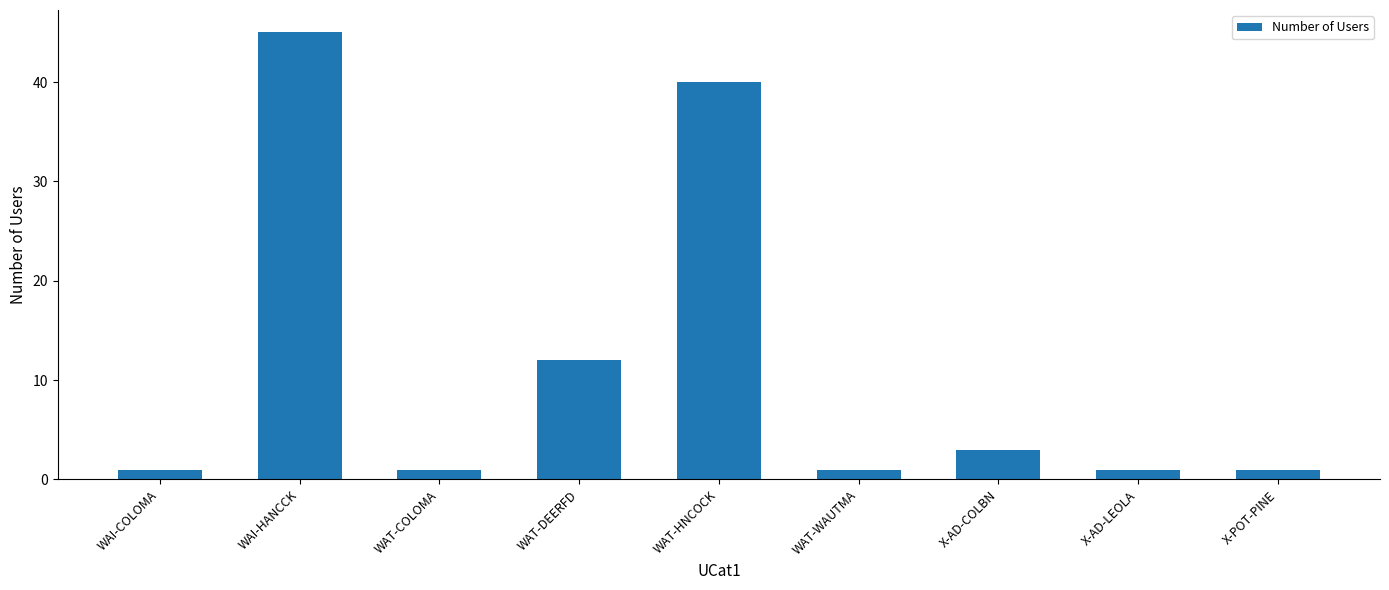

Are the bars grouped side by side (vs. stacked)?

No